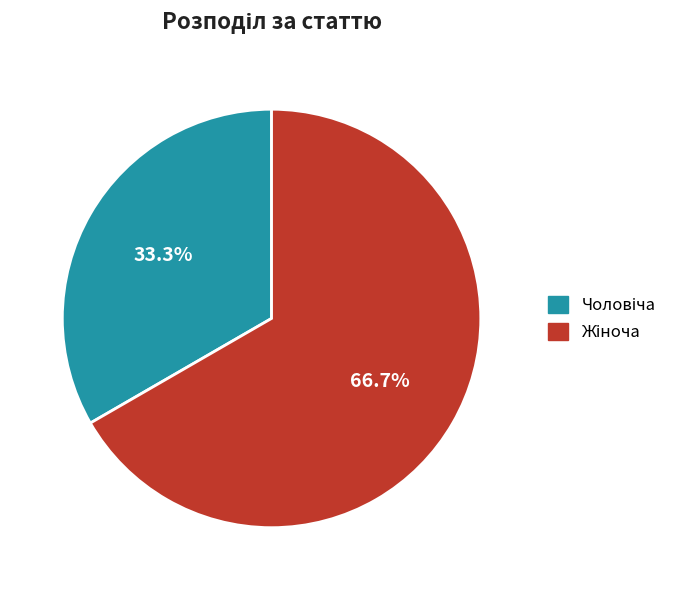

Is there any slice that represents more than half of the pie?

Yes